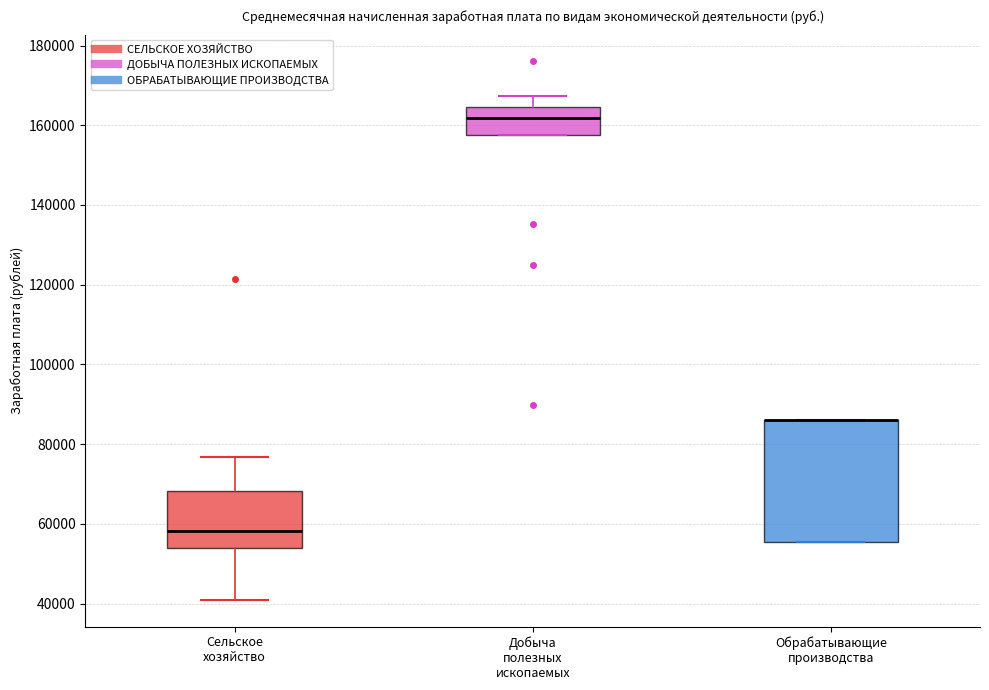

Reading left to right, read every box against the y-axis: the position of its median line, the range the box covers, and the ends of its whiskers. The values are not printed on the chart, so give them approximately, as read against the axis.

Сельское хозяйство: median 58000, box 54000 to 68000, whiskers 40000 to 76000
Добыча полезных ископаемых: median 162000, box 158000 to 164000, whiskers 158000 to 168000
Обрабатывающие производства: median 86000 (drawn on the box's upper edge), box 56000 to 86000, whiskers 56000 to 86000